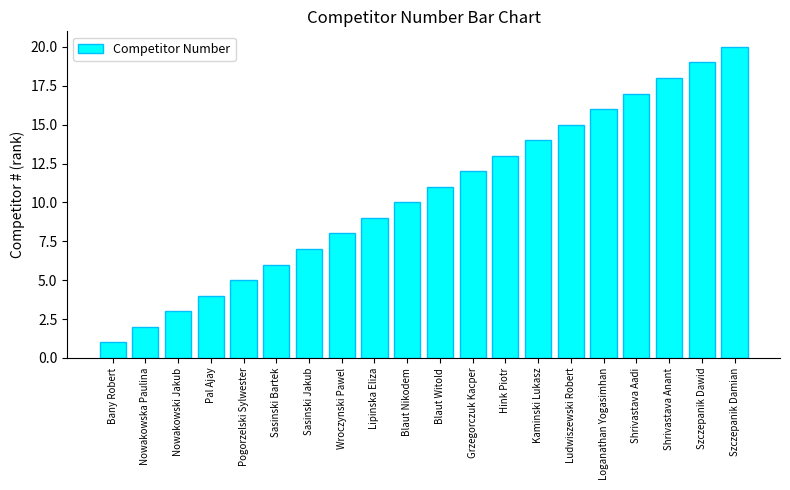

List the labels in order of value, smallest first.

Bany Robert, Nowakowska Paulina, Nowakowski Jakub, Pal Ajay, Pogorzelski Sylwester, Sasinski Bartek, Sasinski Jakub, Wroczynski Pawel, Lipinska Eliza, Blaut Nikodem, Blaut Witold, Grzegorczuk Kacper, Hink Piotr, Kaminski Lukasz, Ludwiszewski Robert, Loganathan Yogasimhan, Shrivastava Aadi, Shrivastava Anant, Szczepanik Dawid, Szczepanik Damian